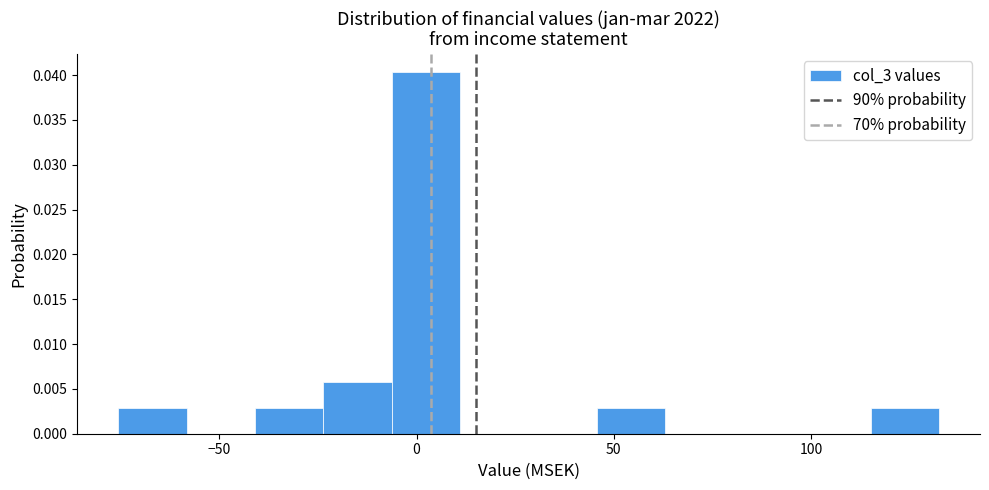

Read against the x-axis, roughly where is the centre of the tallest bar?

0